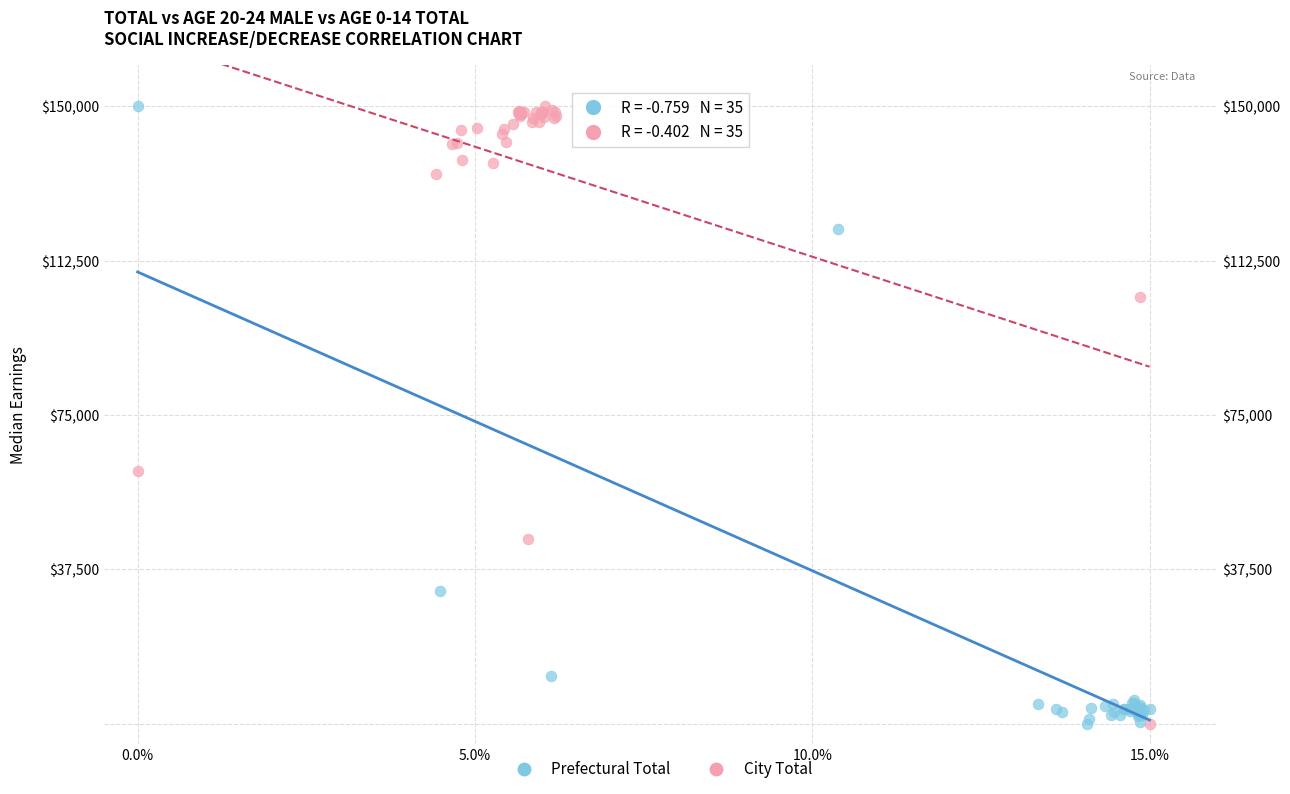

What are all the series names shown in the legend?

Prefectural Total, City Total